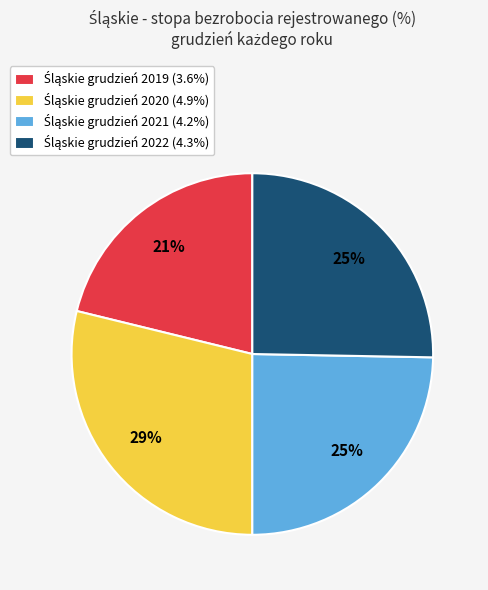

To the nearest percent, what is the average slice percentage?

25%